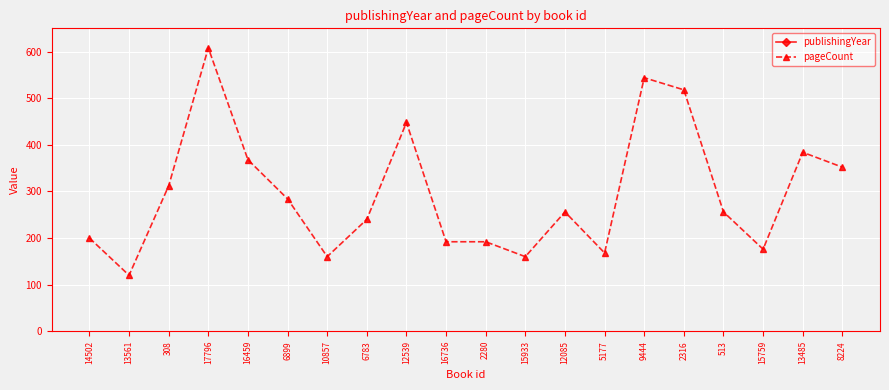

Between 15933 and 15759, which is larger?

15933